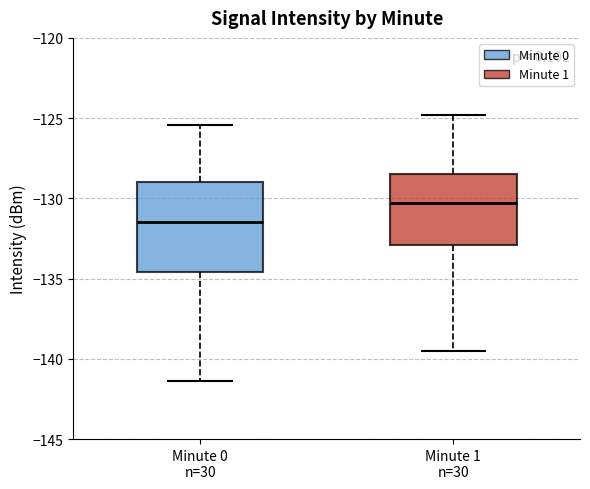

Reading left to right, transcribe this box plot: for each box, give where its median line is, the range the box spans, and where its two whiskers end, as read against the y-axis. The values are not printed on the chart, so give them approximately, as read against the axis.

Minute 0 n=30: median -131.5, box -134.5 to -129.0, whiskers -141.5 to -125.5
Minute 1 n=30: median -130.5, box -133.0 to -128.5, whiskers -139.5 to -125.0